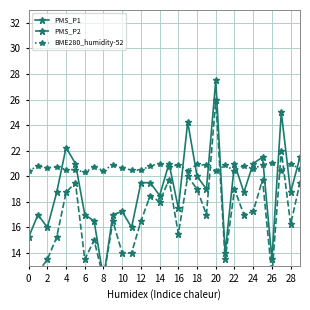

What is the maximum value for BME280_humidity-52?

21.0